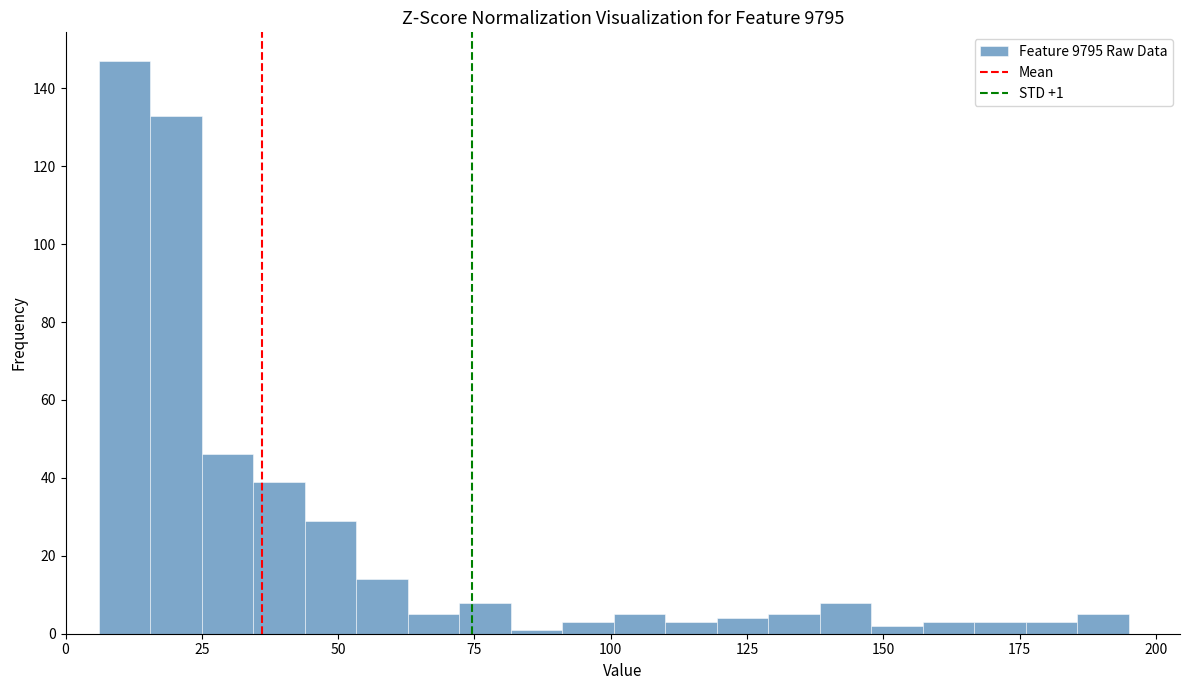

Read against the x-axis, roughly where is the centre of the tallest bar?

10